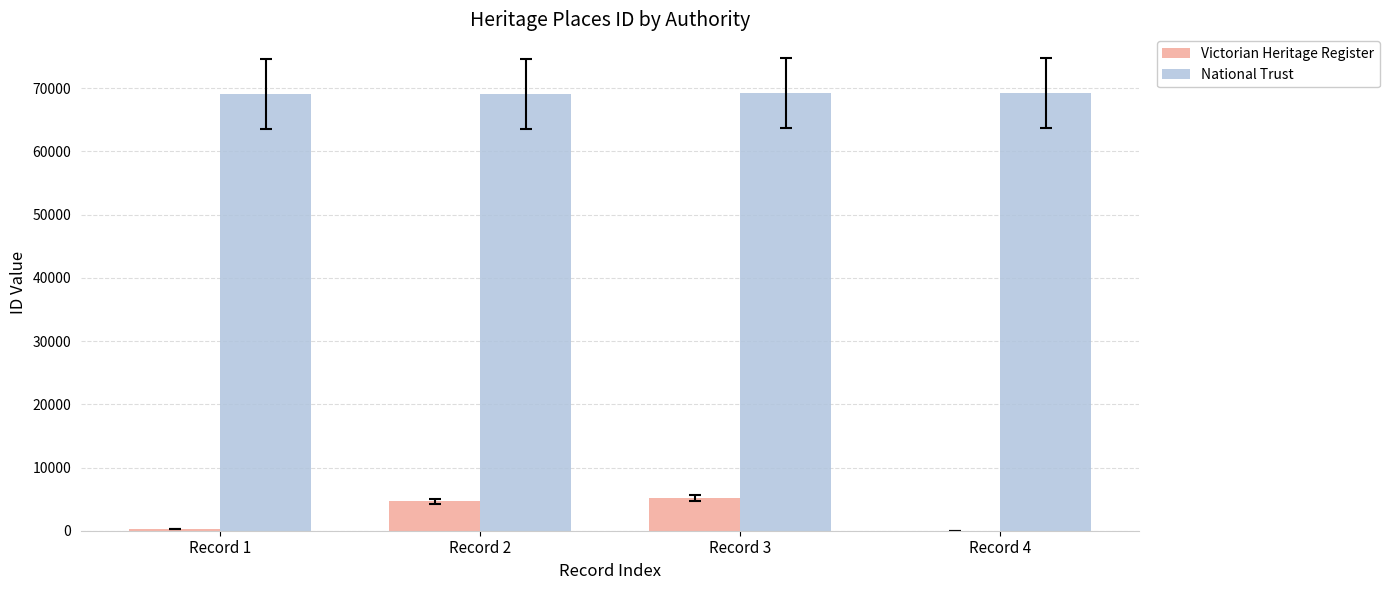

Is it true that National Trust equals 105829 at Record 2?

False